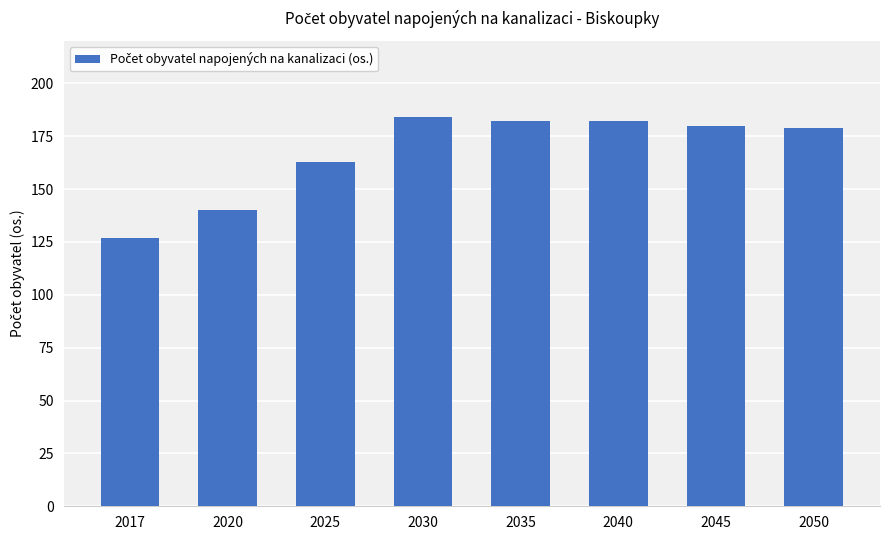

The value at 2045 is 294. True or false?

False